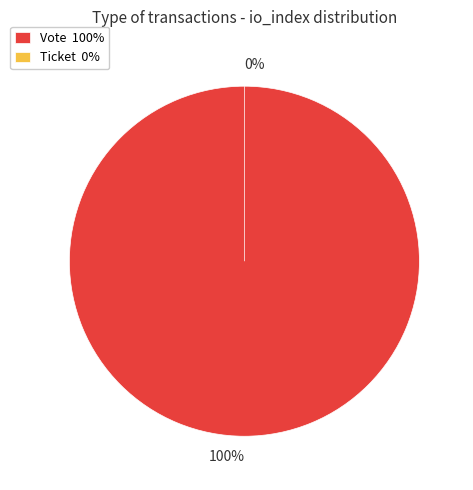

Is it true that Ticket is 15% of the pie?

False